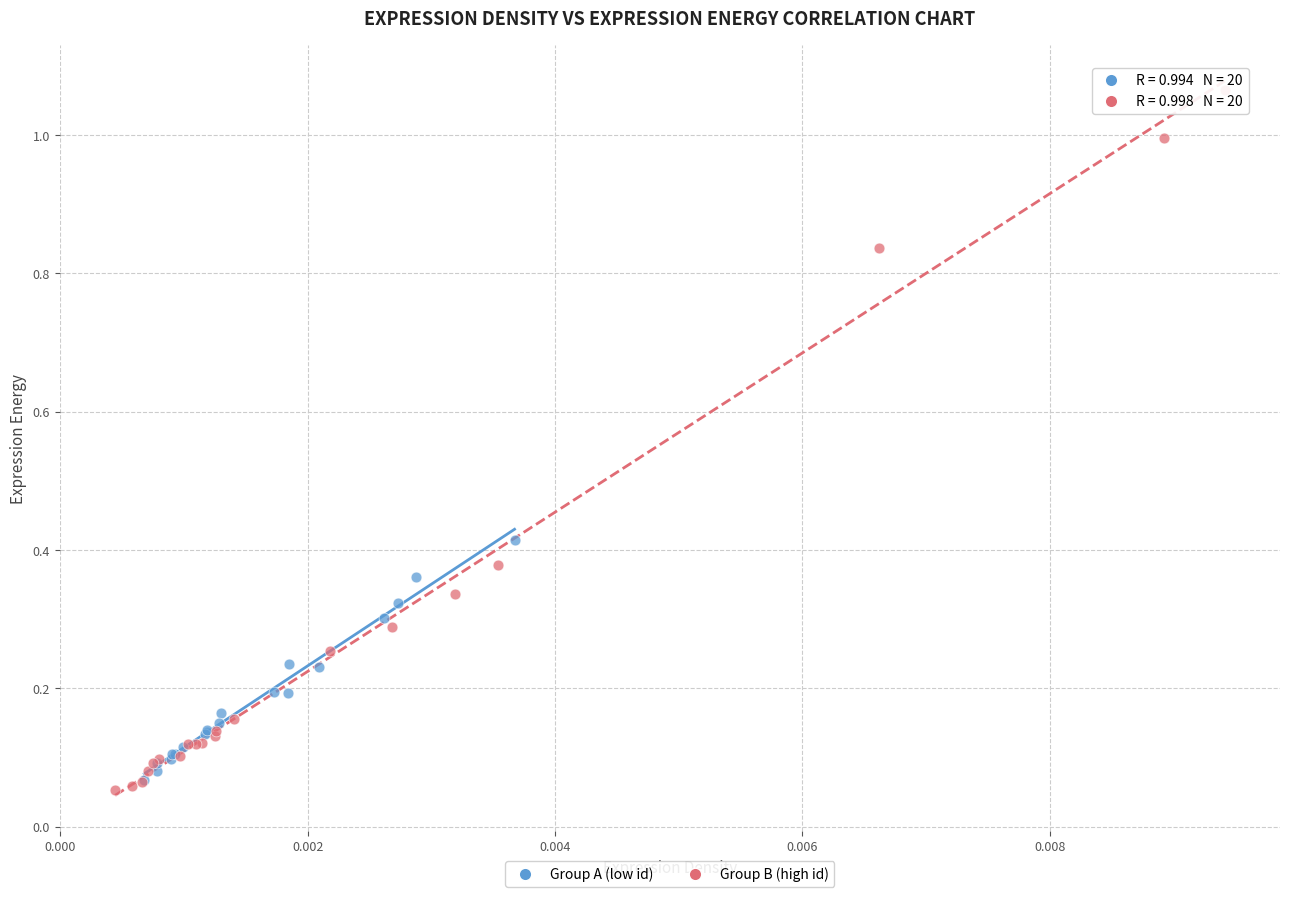

Which series contains the highest Y value?

Group B (high id)